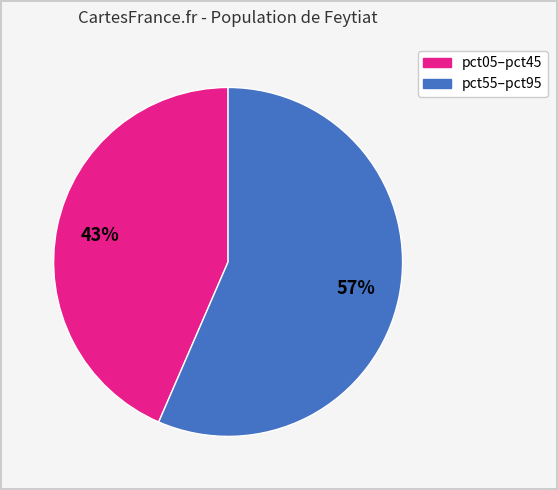

How many segments does this pie chart have?

2